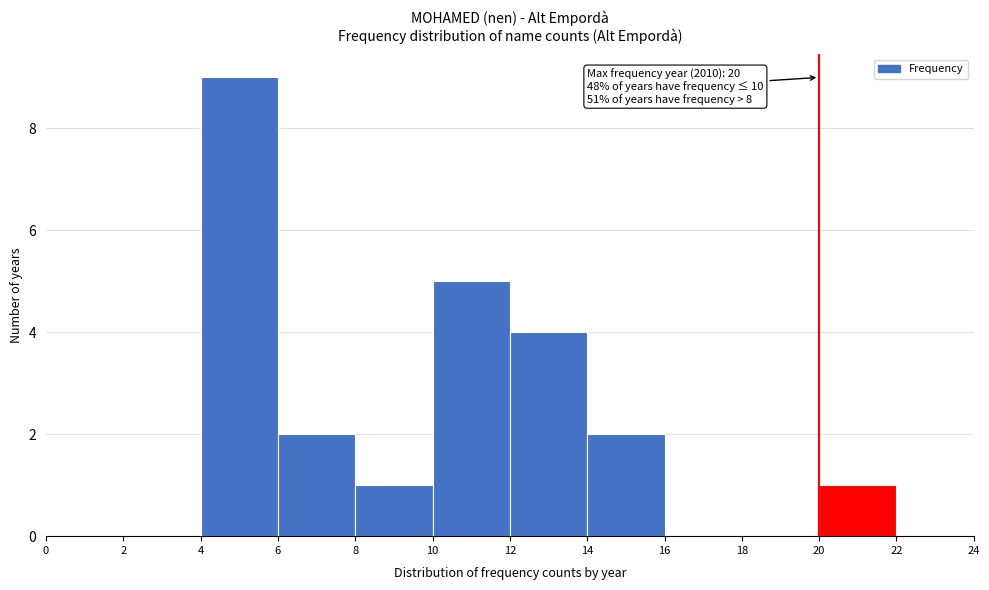

Over which range of the x-axis is the bar tallest?

4 to 6